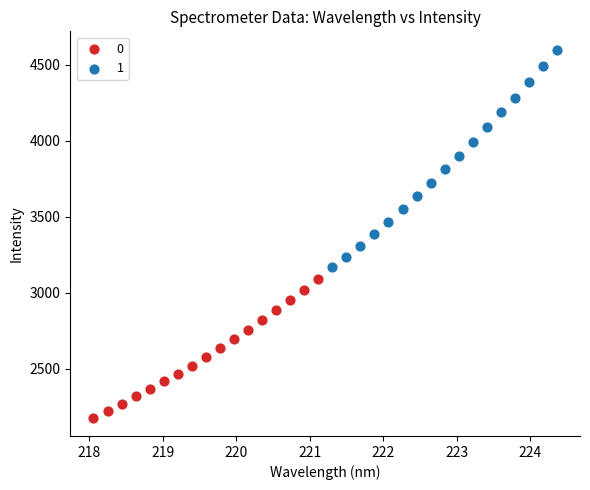

Which series has the widest spread of Y values?

1